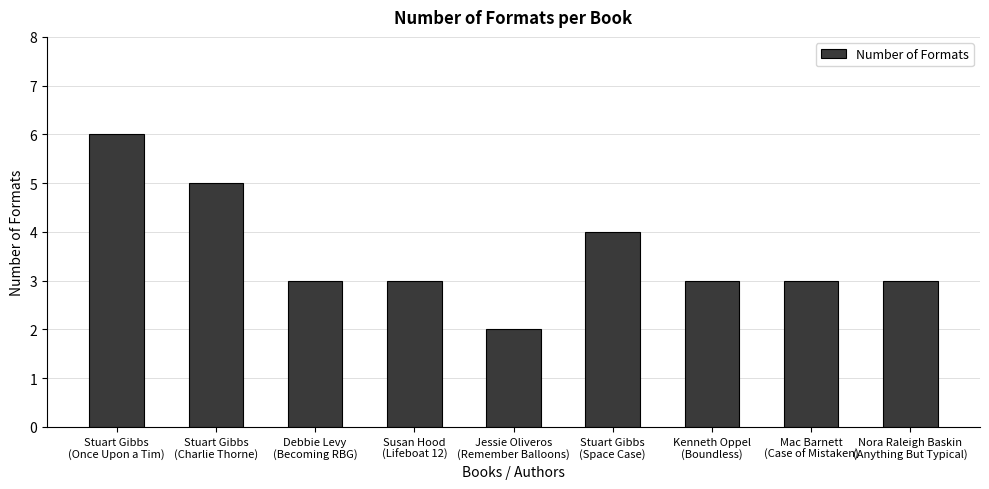

Which label corresponds to the smallest value in the chart?

Jessie Oliveros
(Remember Balloons)